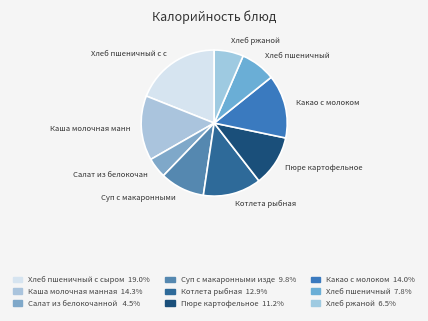

How many segments does this pie chart have?

9